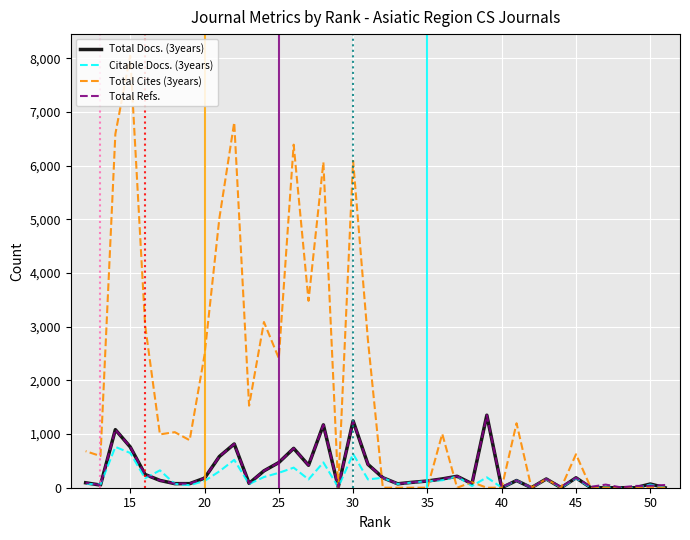

How many data points does each series have?

40